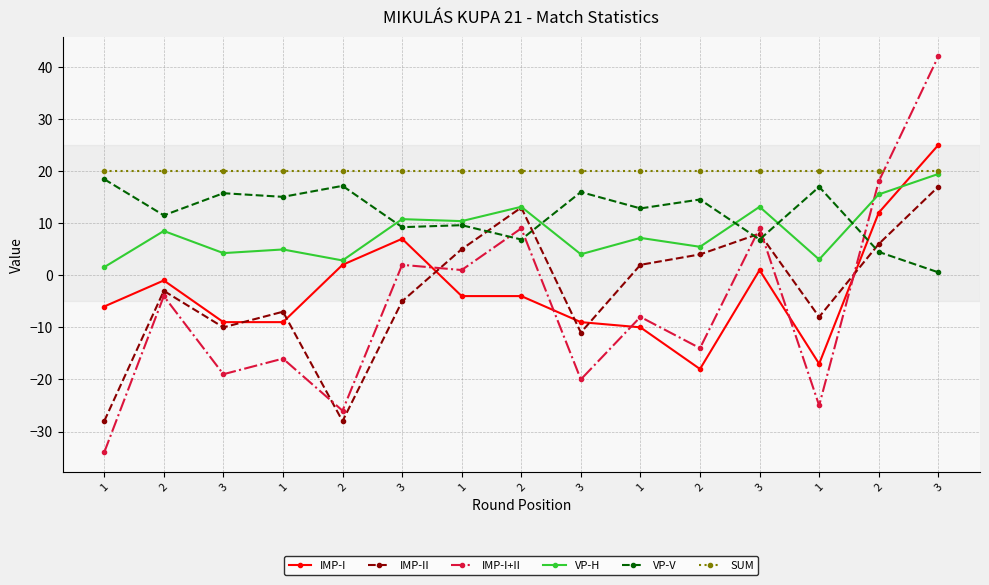

What is the total value across all series at 2?

32.0